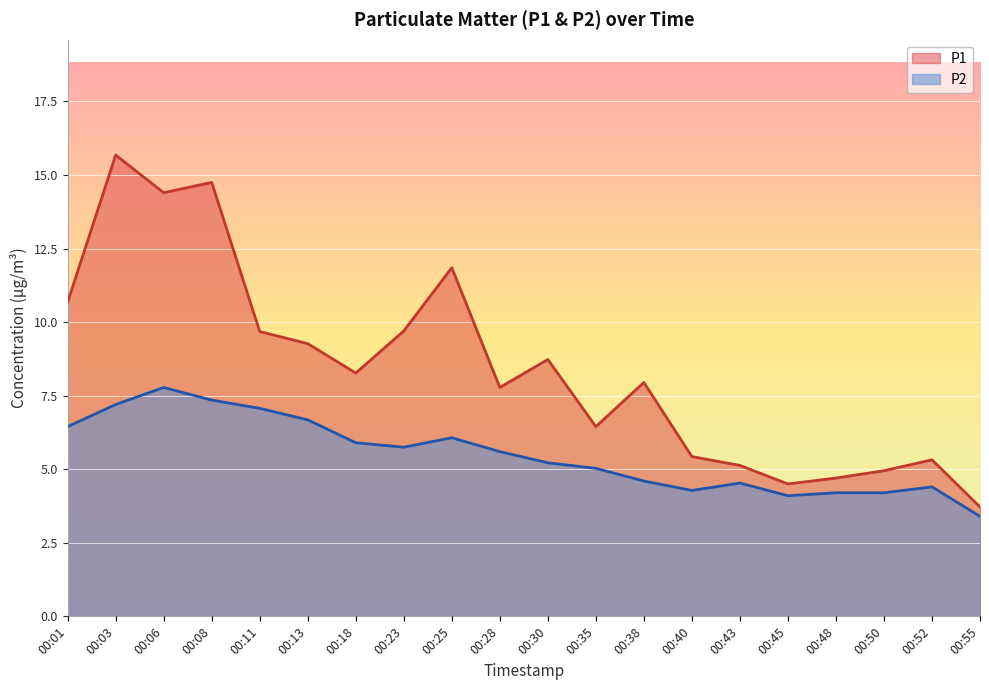

Rank the series by their maximum value, from highest to lowest.

P1, P2